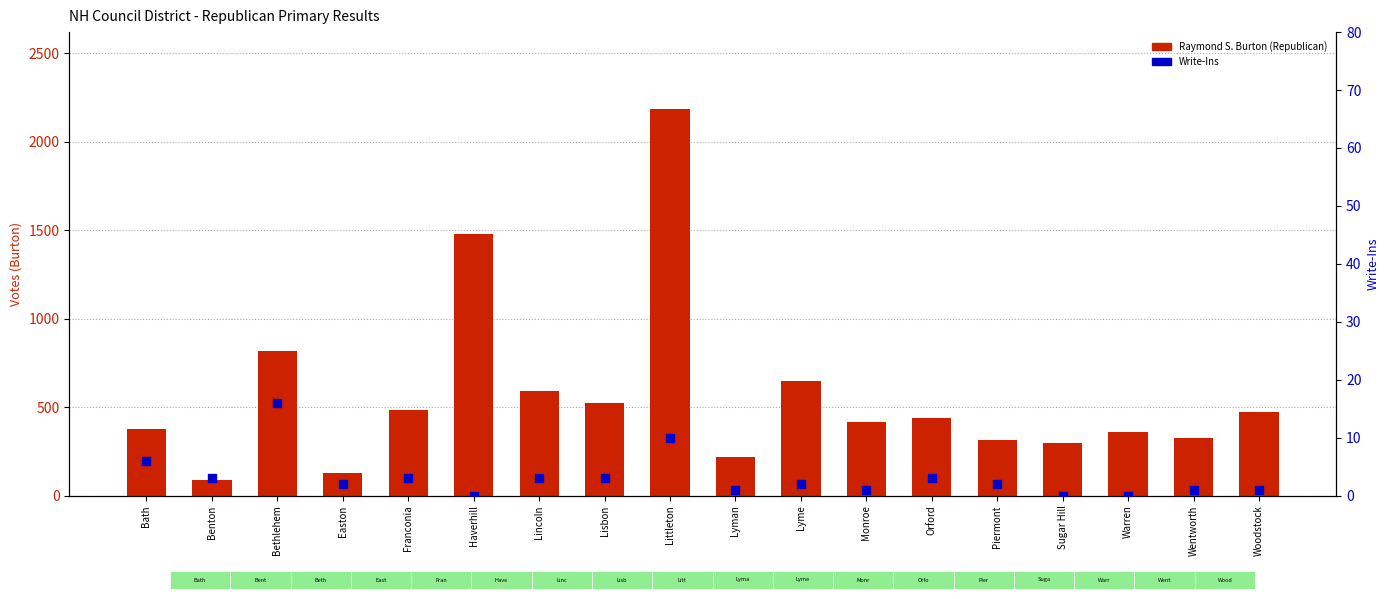

At which category is the sum across all series the highest?

Littleton